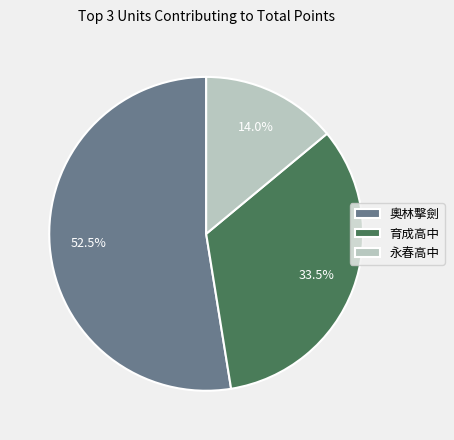

Approximately how many times larger is the value at 育成高中 compared to 永春高中?

2.4